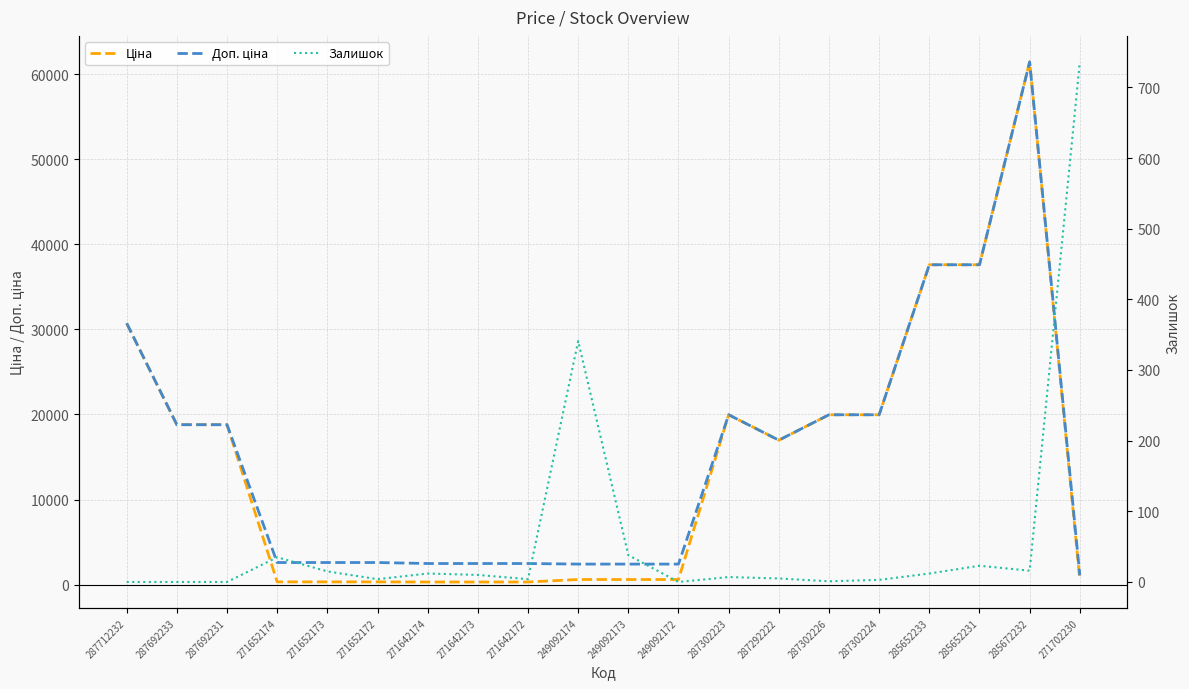

What is the spread (max minus min) of values at 285652231?

37570.6